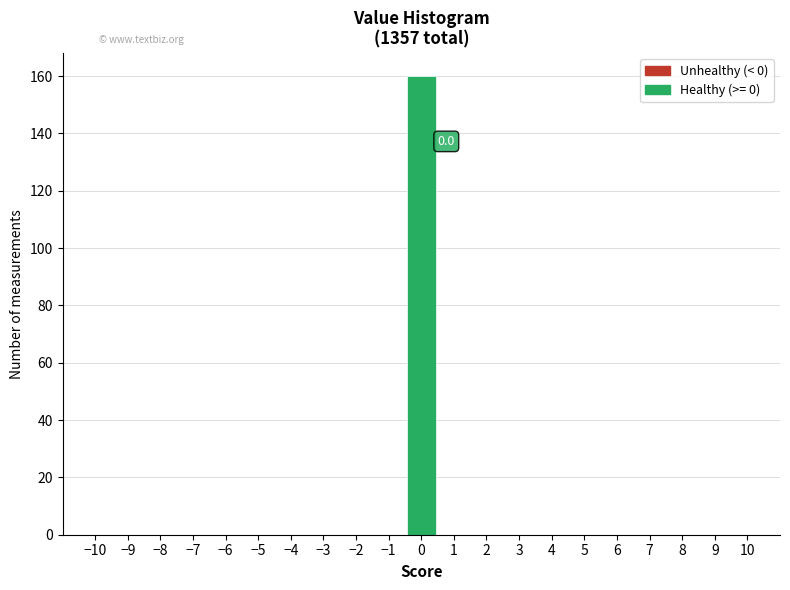

Over which range of the x-axis is the bar tallest?

-0.5 to 0.5